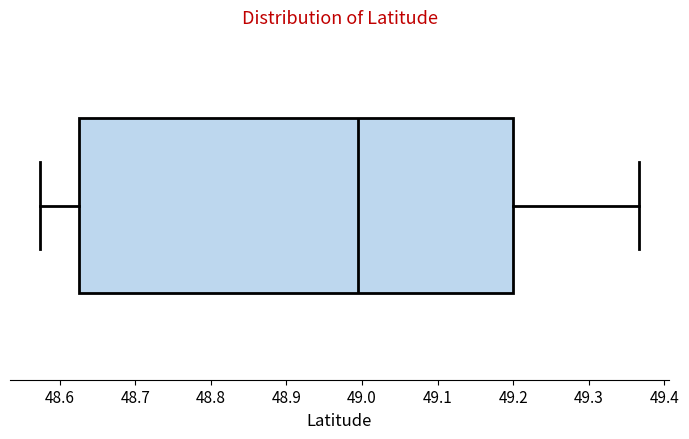

Where does the right whisker of the box end on the x-axis? The values are not printed on the chart, so give them approximately, as read against the axis.

49.37